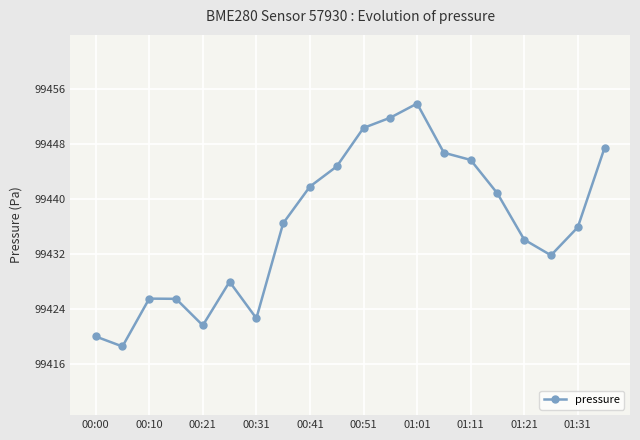

What is the difference between the maximum and minimum values?

35.4